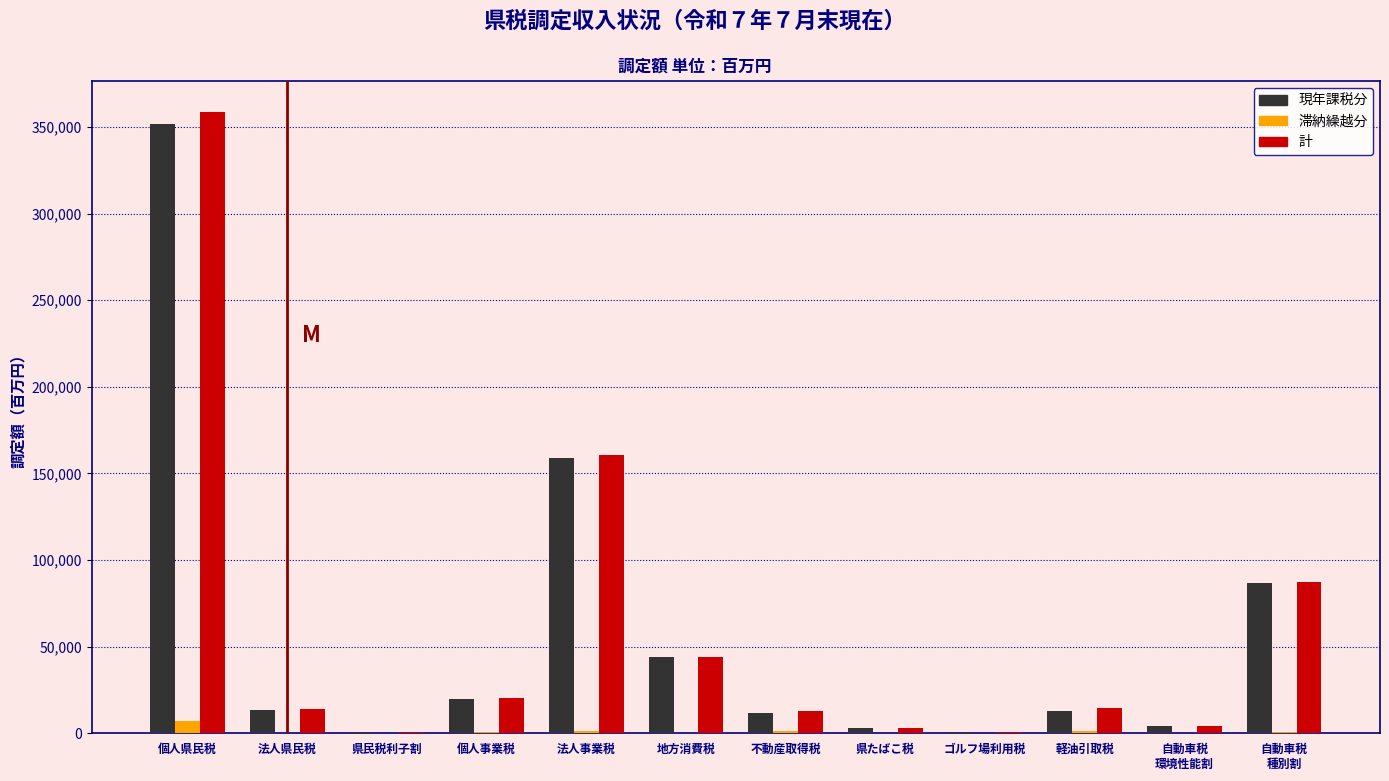

At which category is the sum across all series the highest?

個人県民税